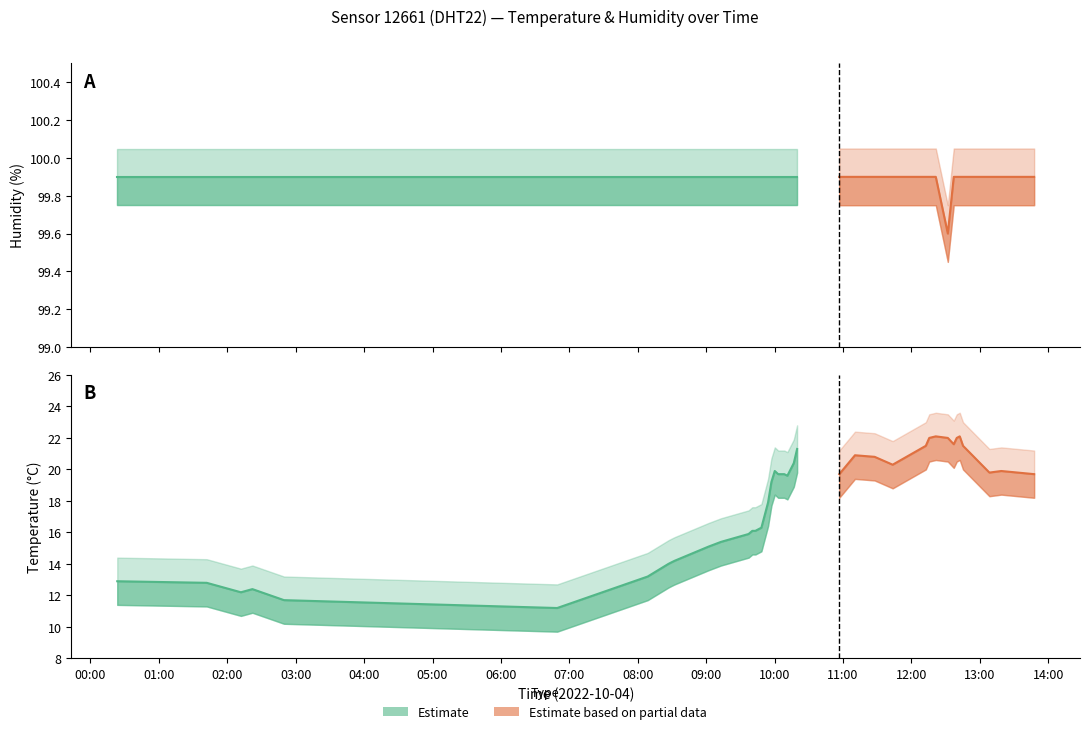

What value does the humidity series have at 09:43?

99.9